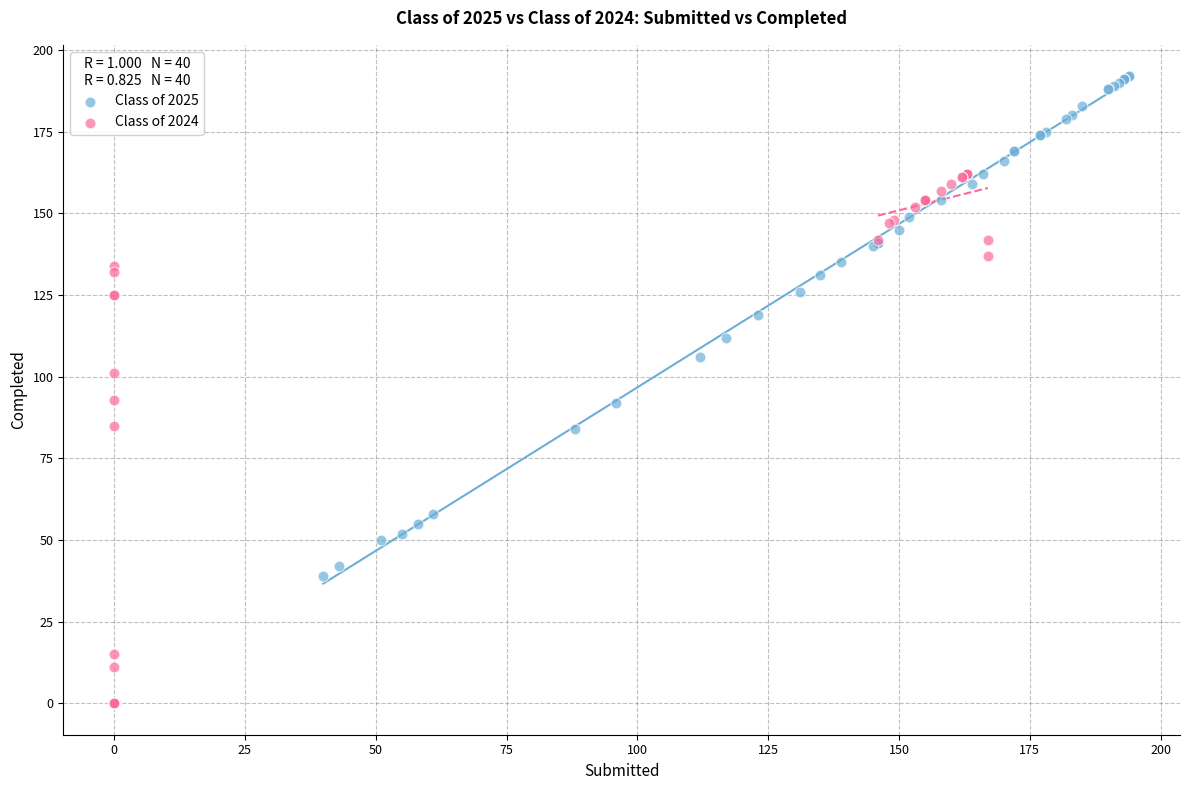

Which series reaches the maximum Y coordinate?

Class of 2025